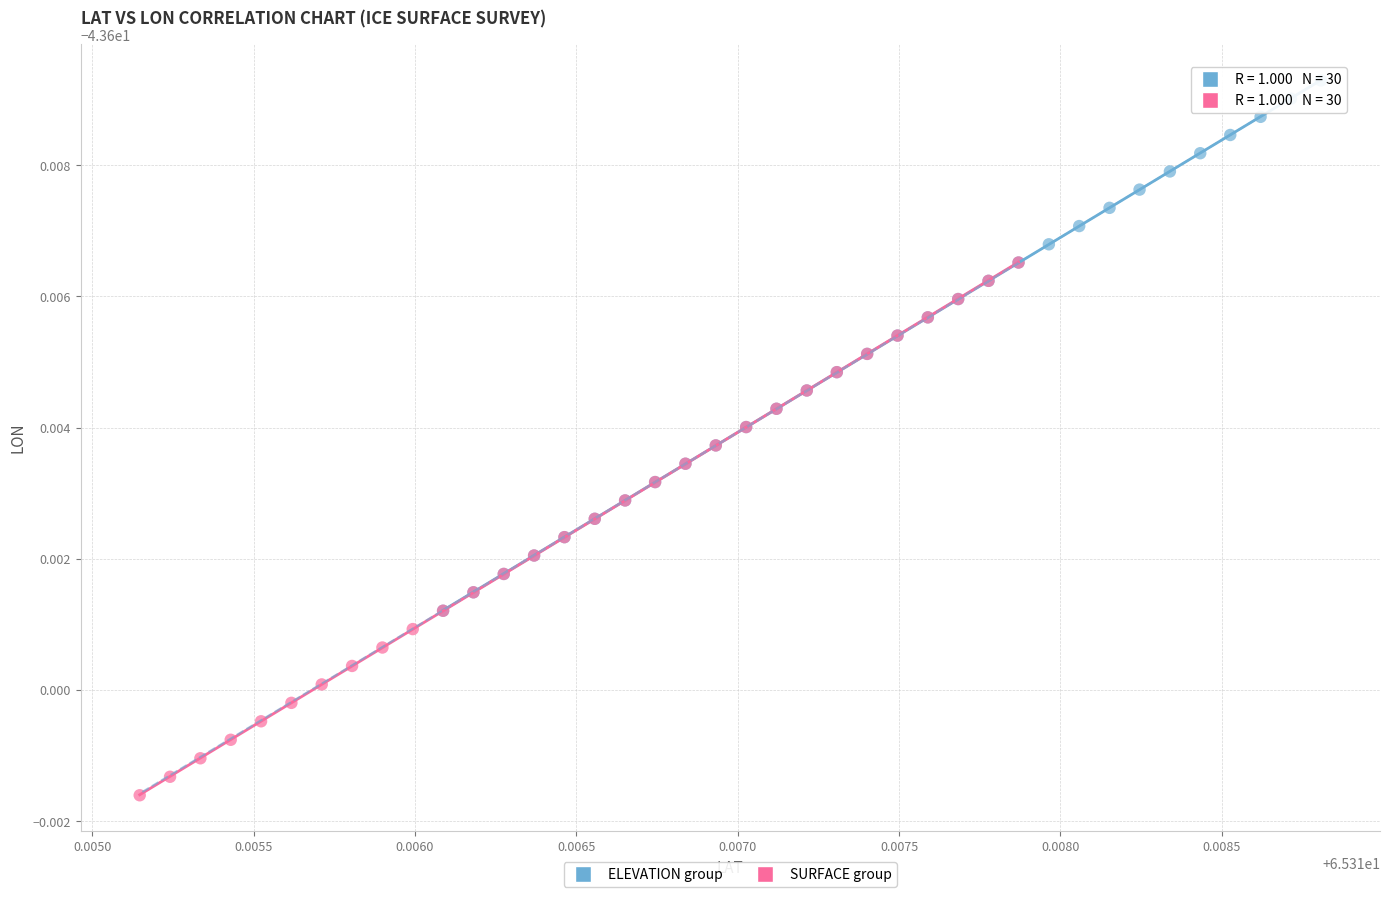

What are all the series names shown in the legend?

ELEVATION group, SURFACE group